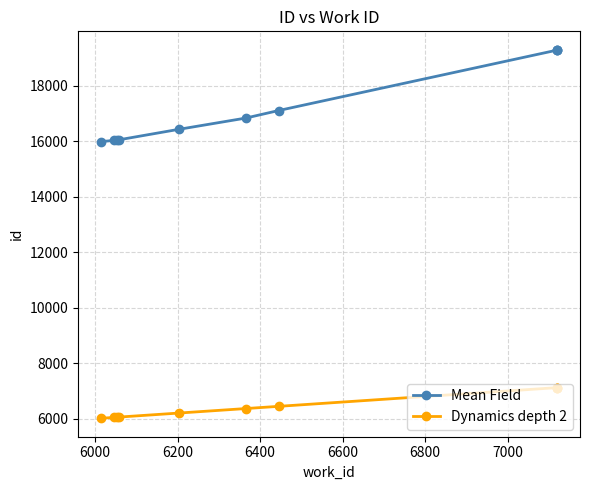

What is the value of the Dynamics depth 2 point at the 6th from the left?

6365